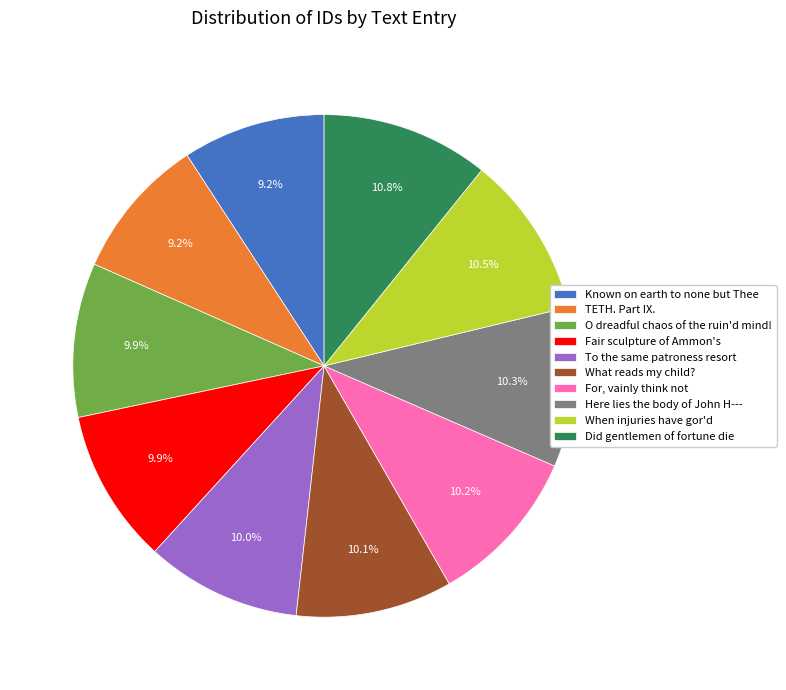

What percentage do To the same patroness resort and Did gentlemen of fortune die together represent?

20.8%